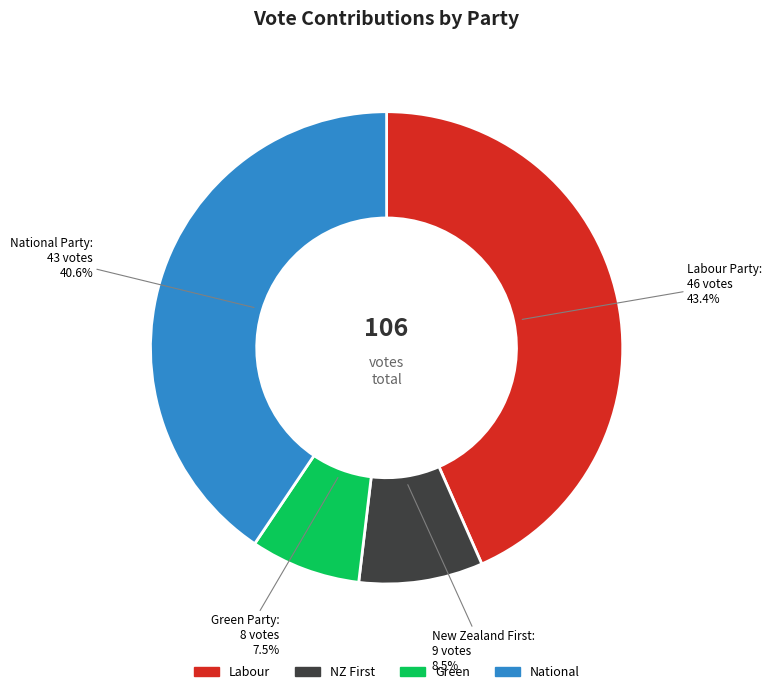

Does any single category account for the majority?

No